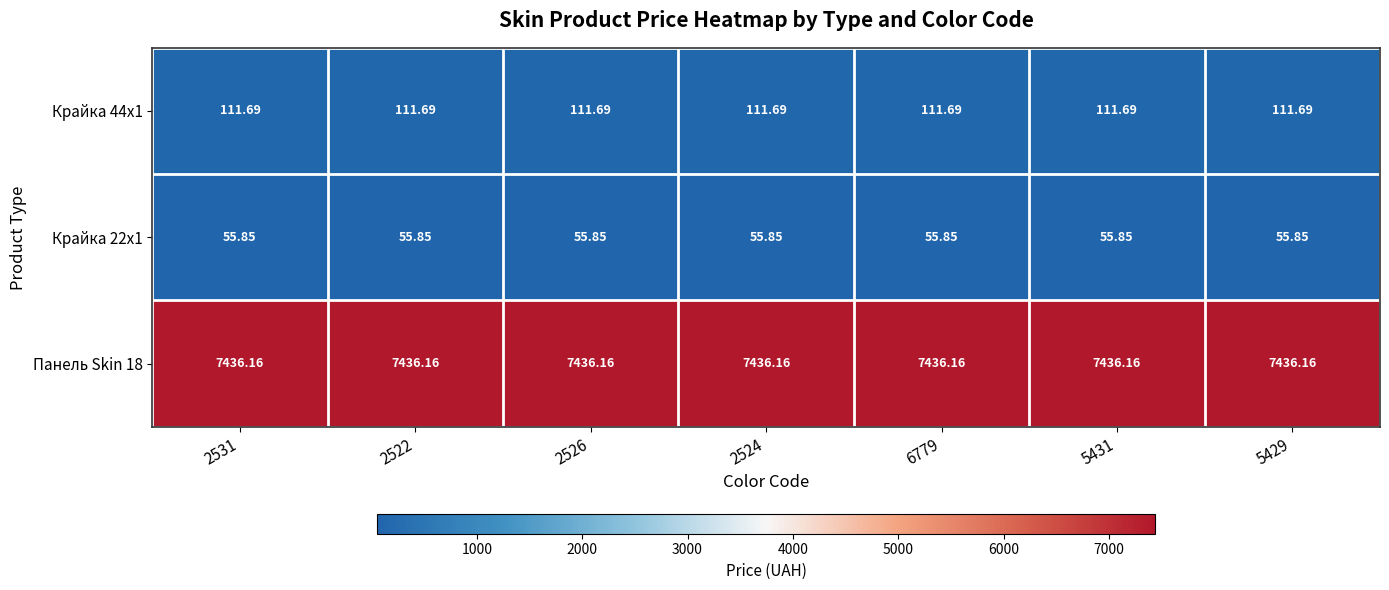

What is the difference between the highest and lowest values at 2524?

7380.3